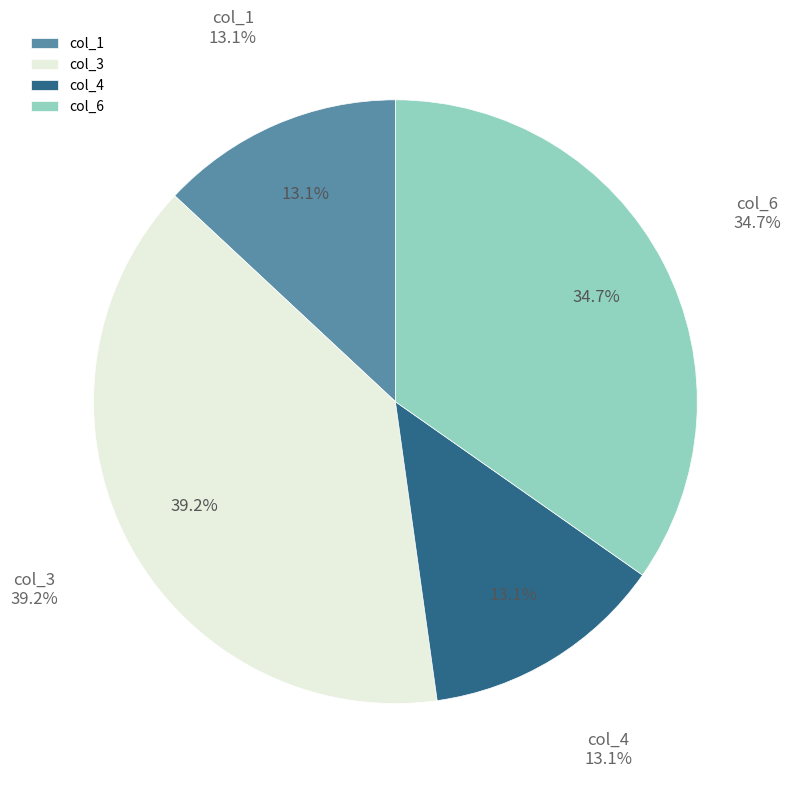

What is the largest slice in the pie chart?

col_3